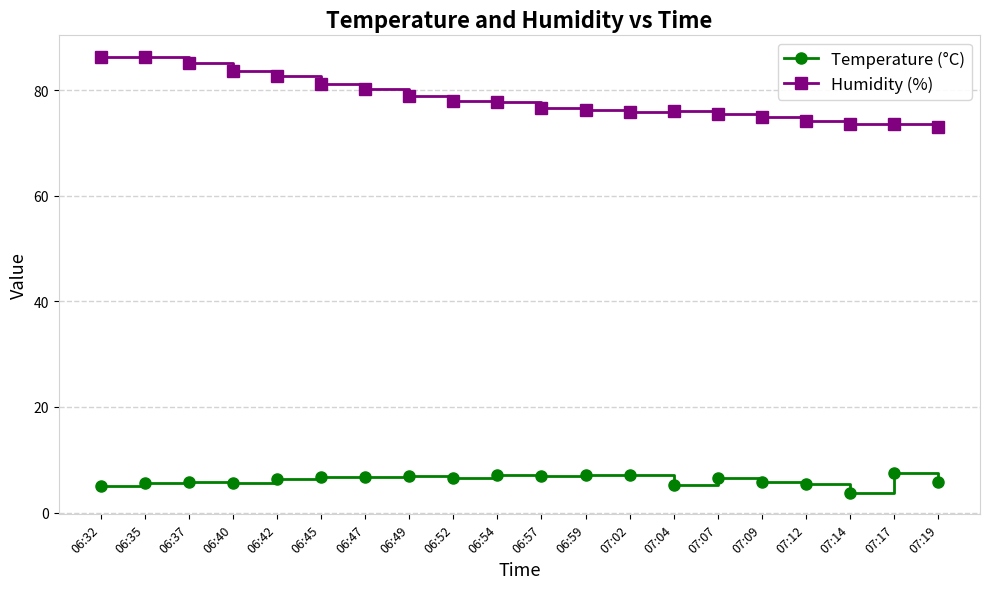

Rank the series at 07:14 from lowest to highest value.

Temperature (°C), Humidity (%)